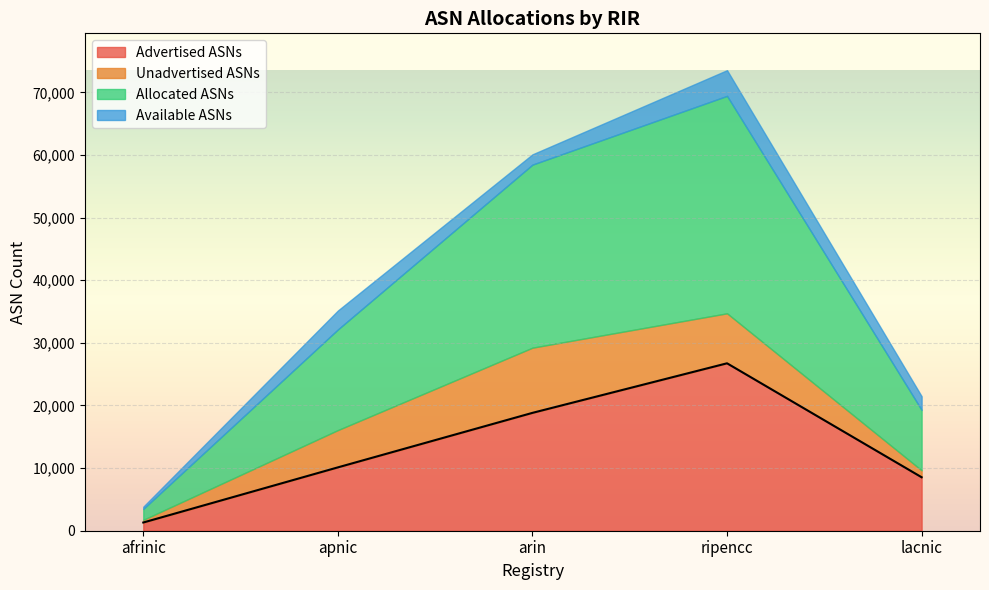

Where is Available ASNs nearest to the value 2229?

lacnic